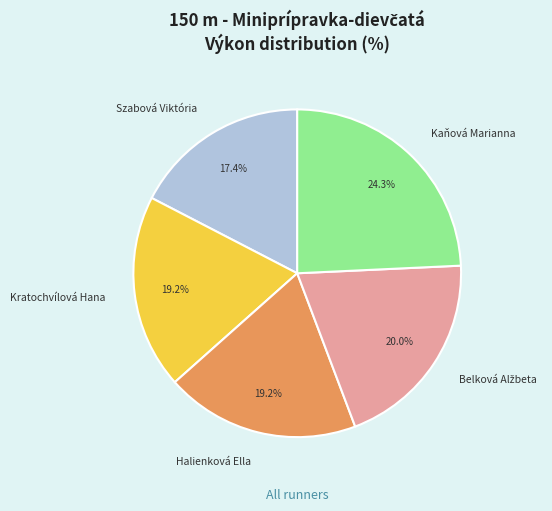

To the nearest percent, what percentage of the pie is Szabová Viktória?

17%